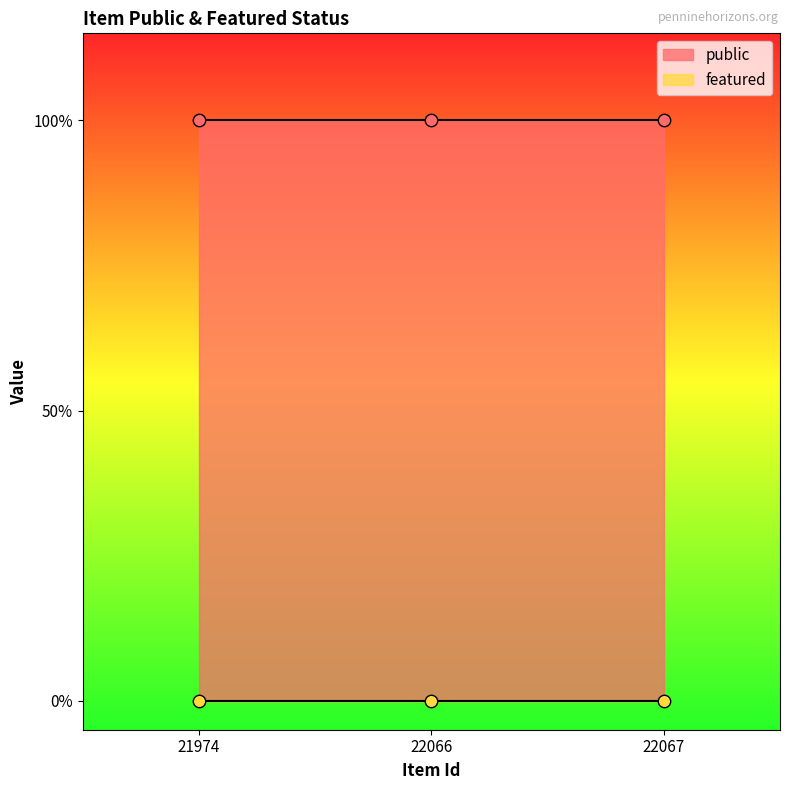

Which series has the widest spread of Y values?

public